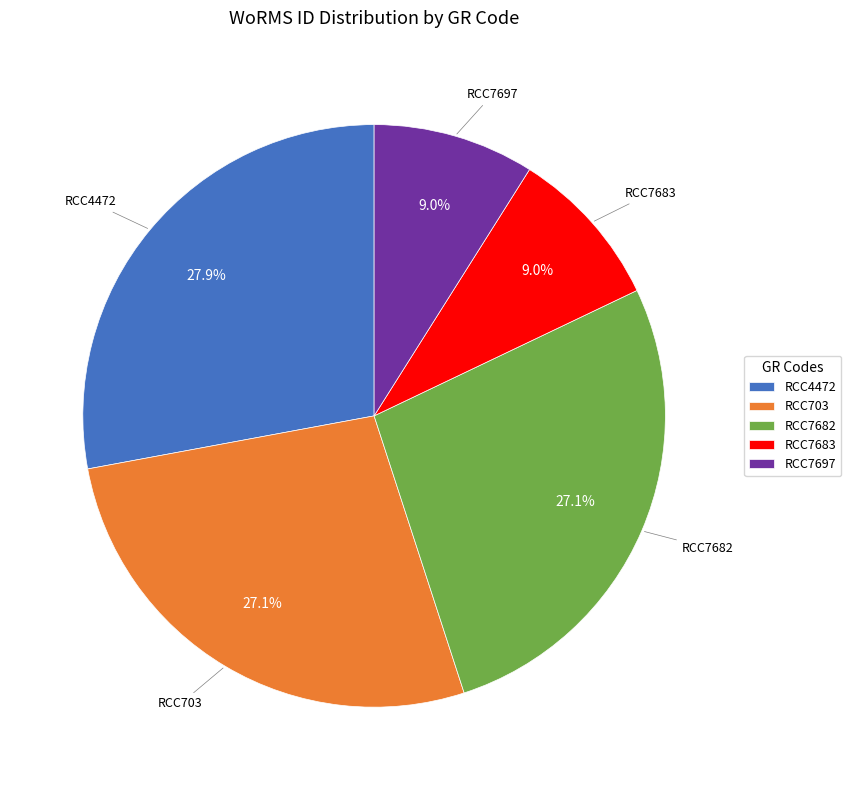

How many segments does this pie chart have?

5